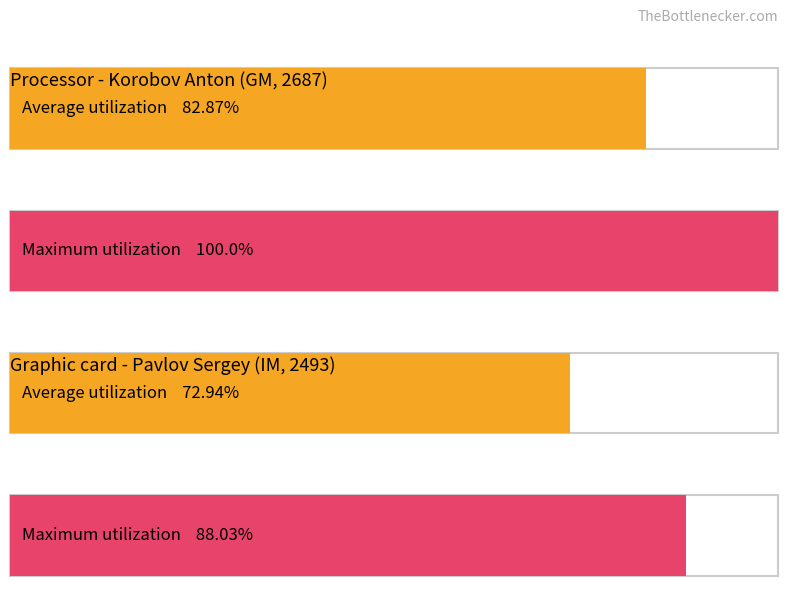

Which series has the widest spread of values?

Maximum utilization